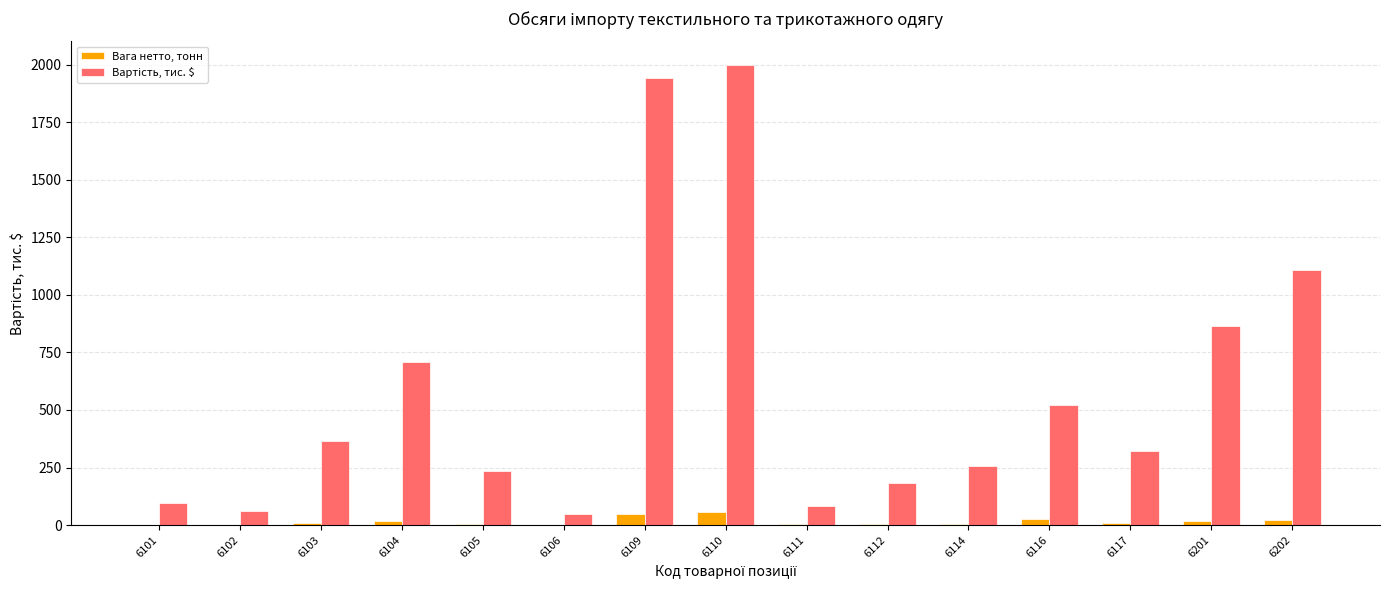

Is it true that Вага нетто, тонн equals 2.7 at 6105?

True